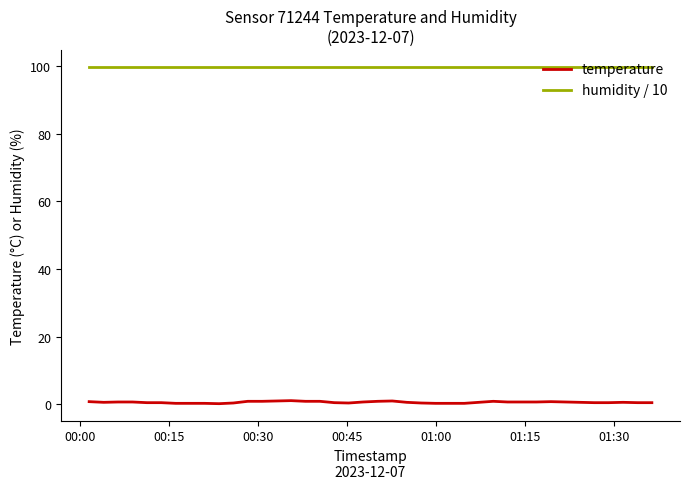

What is the maximum value shown in the chart?

99.9